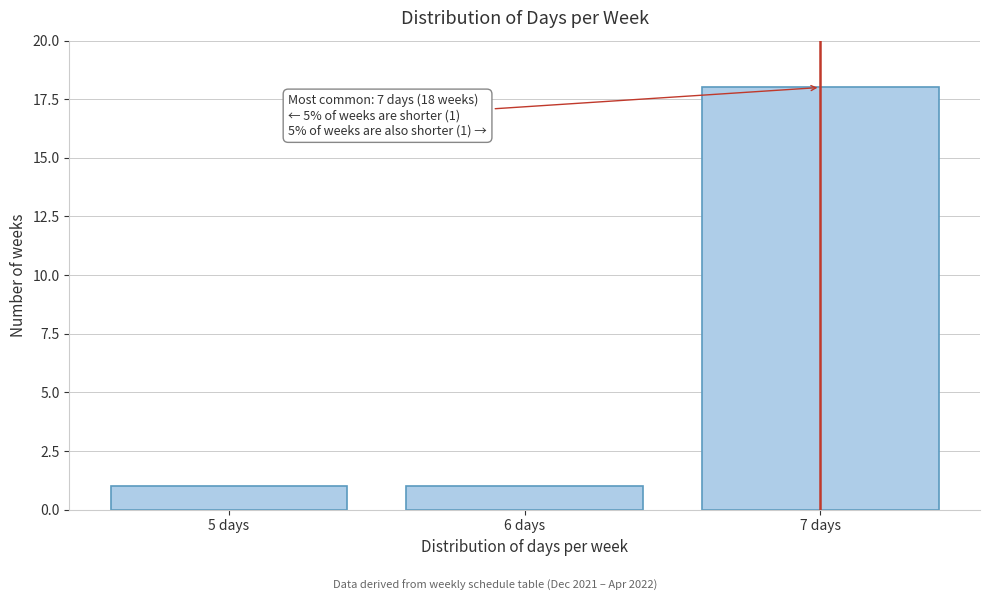

Reading left to right, extract all data points from this chart.

5 days=1	6 days=1	7 days=18